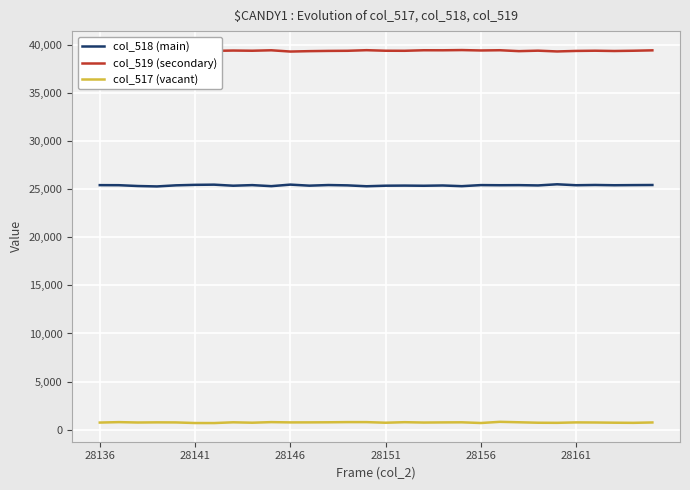

True or false: col_517 (vacant) has more than 2 interior local peaks.

True